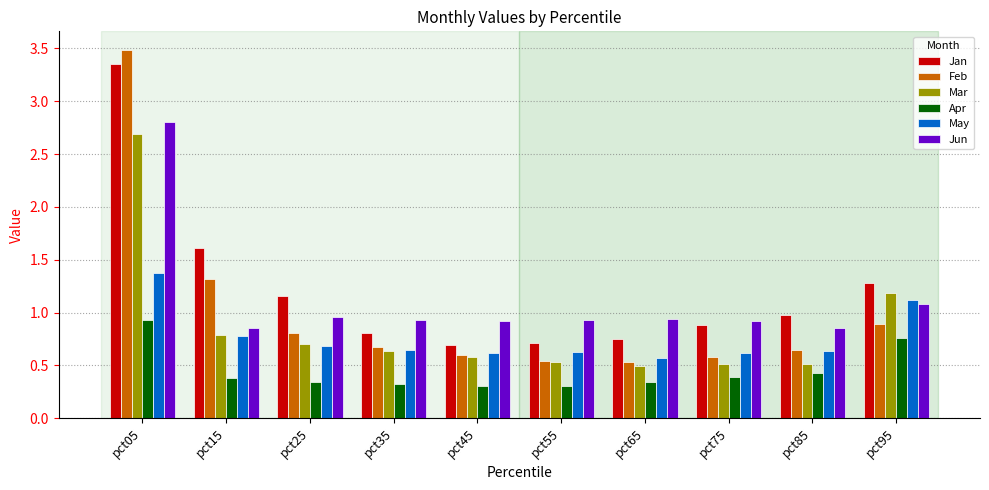

The Mar series shows 0.7 at pct25. True or false?

True